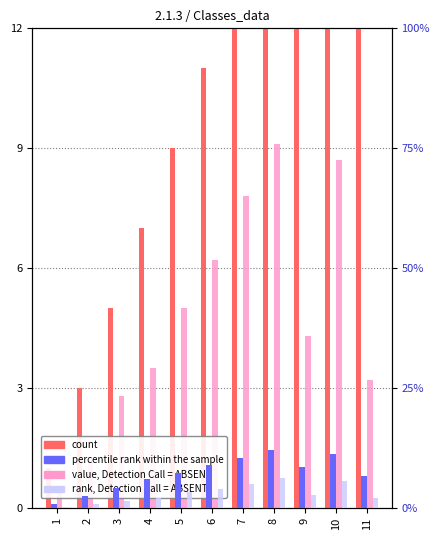

Which label corresponds to the largest value in the chart?

11